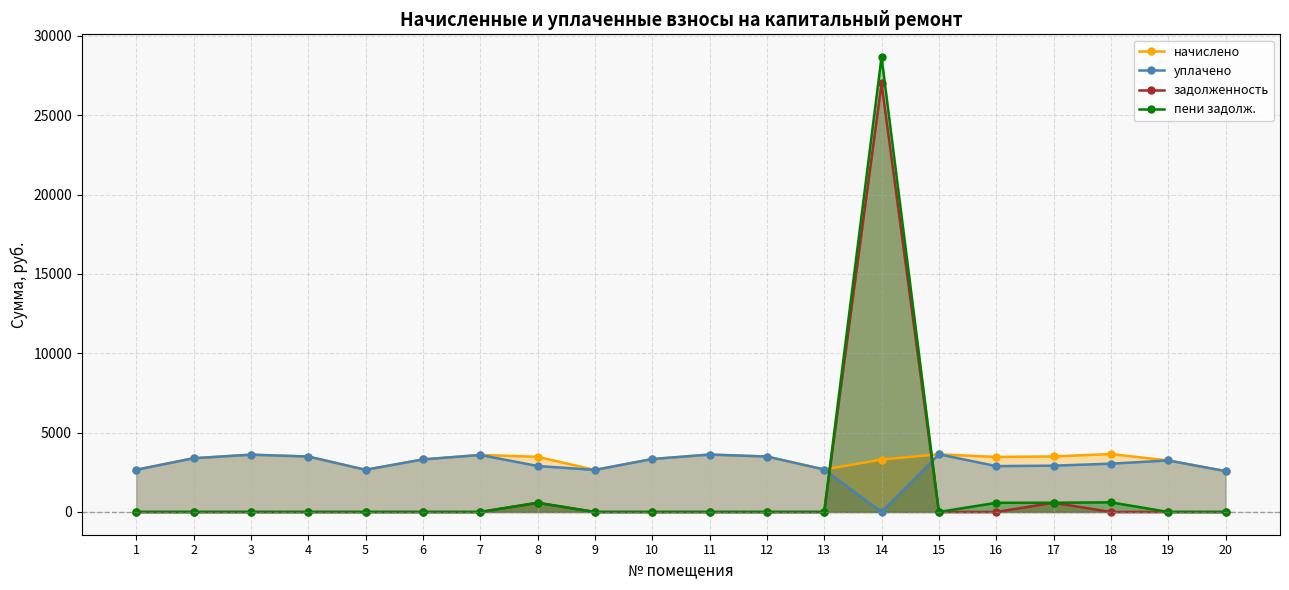

What are all the series names shown in the legend?

начислено, уплачено, задолженность, пени задолж.